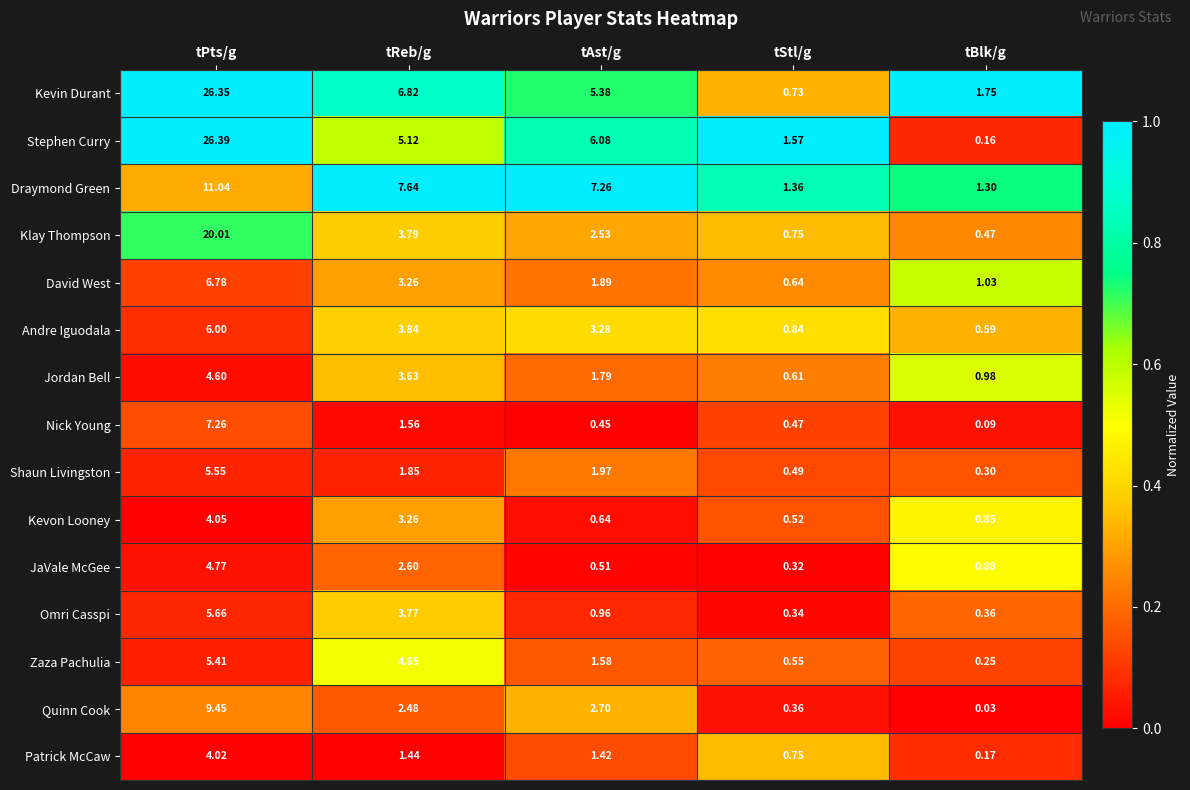

At which label is Draymond Green closest to 6?

tAst/g